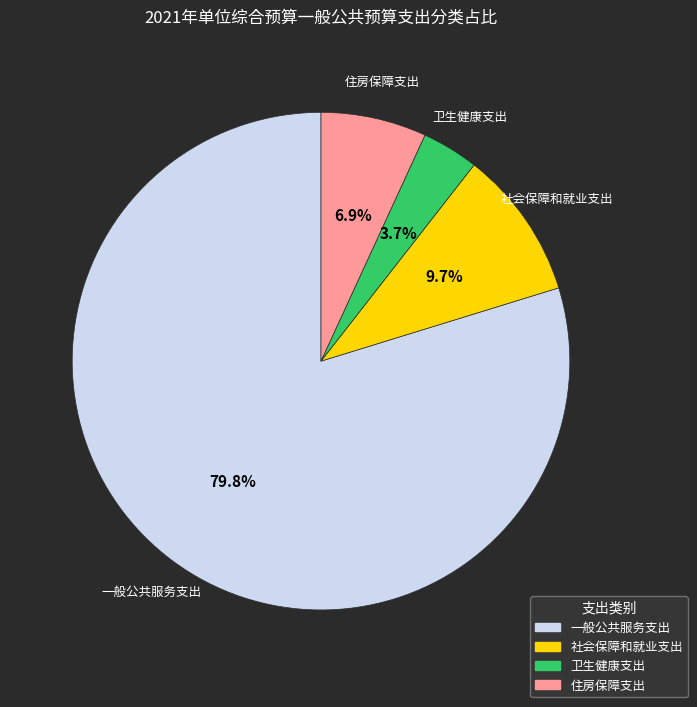

To the nearest percent, what is the difference between the largest and smallest slice percentages?

76%